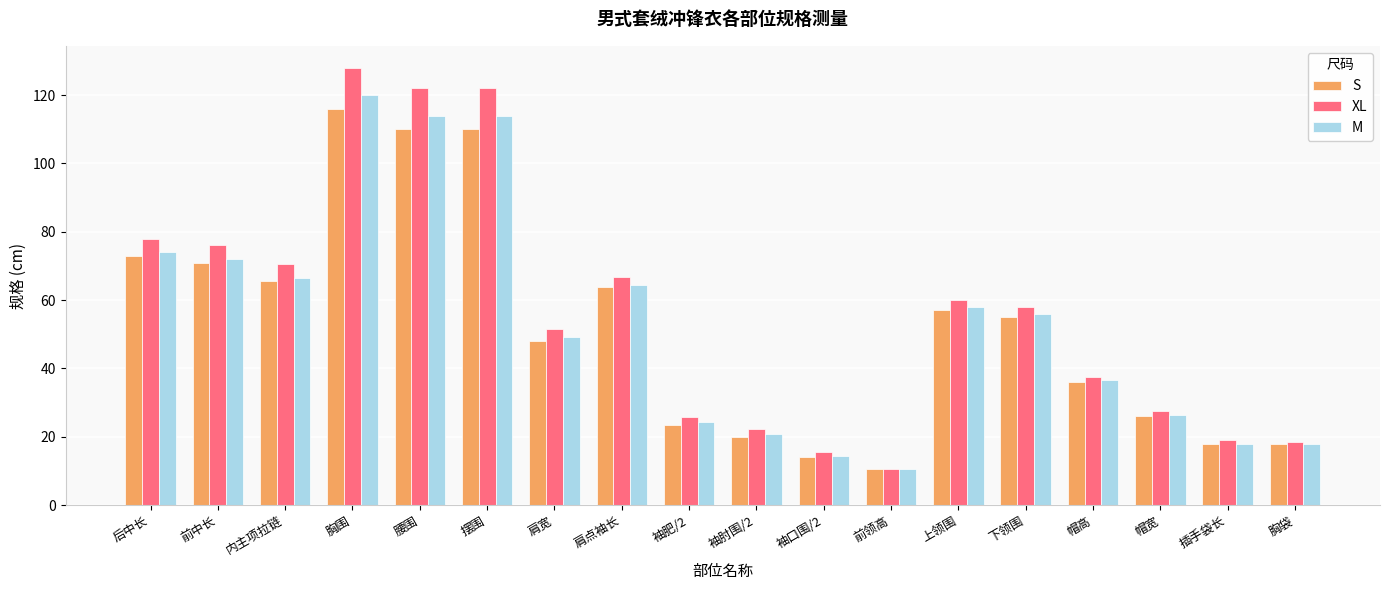

List the series in order of their overall mean, highest first.

XL, M, S